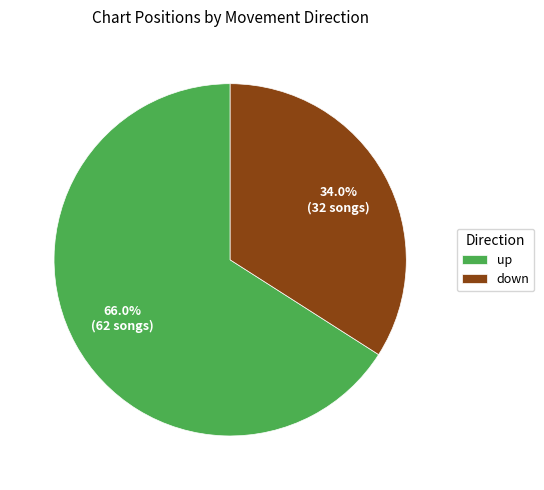

Between down and up, which is larger?

up